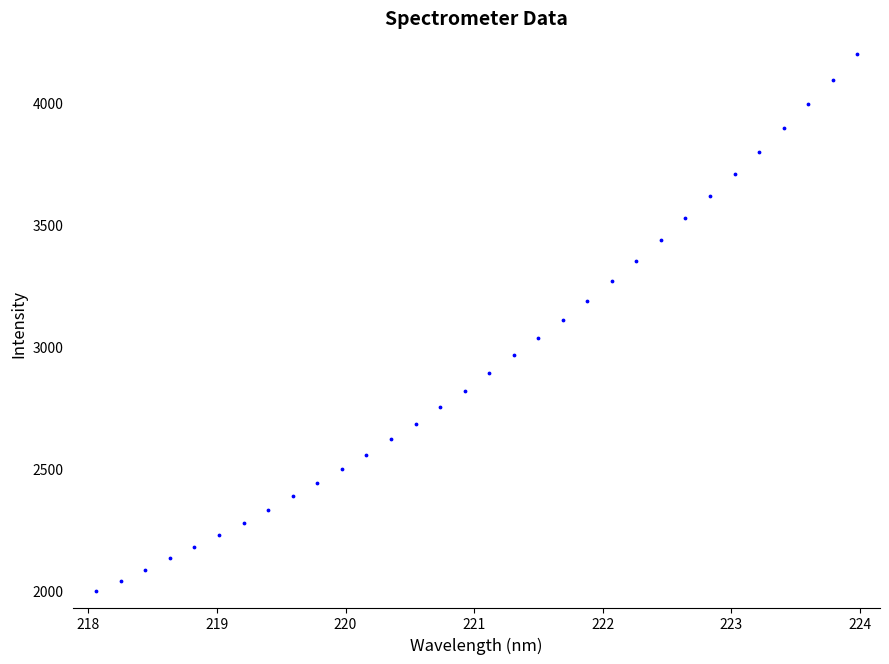

What is the range of Y values (max minus min)?

2199.8